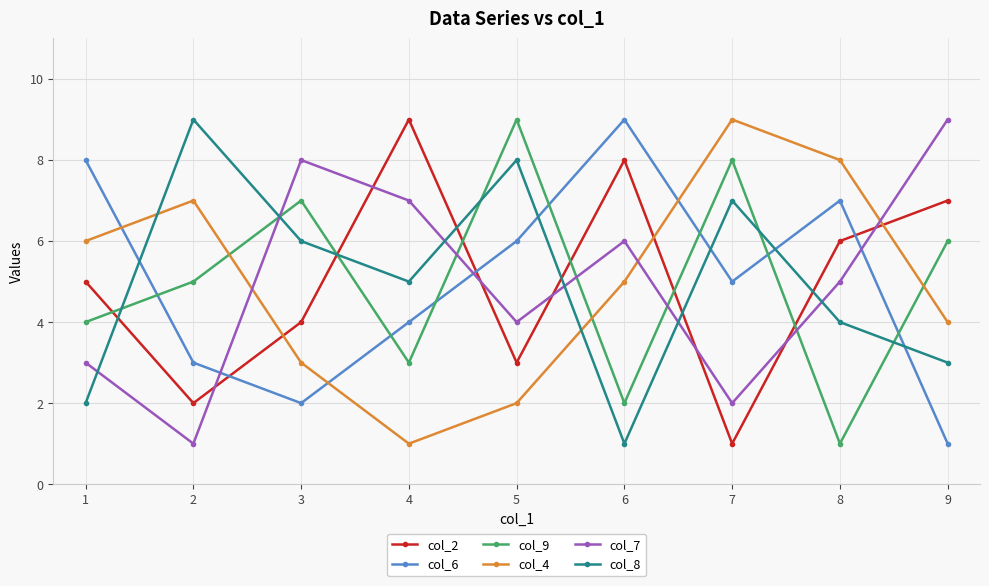

Is the value of col_6 at 9 greater than the value of col_7 at 3?

No